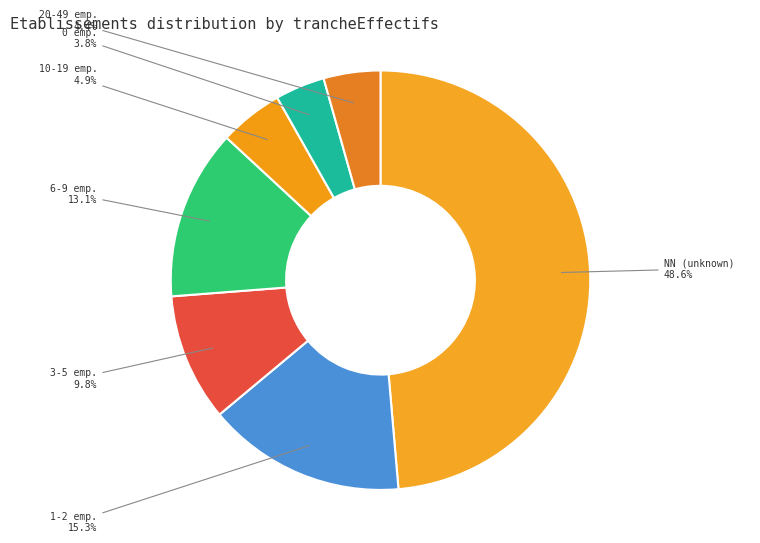

How much of the chart is everything except 1-2 emp.?

84.7%